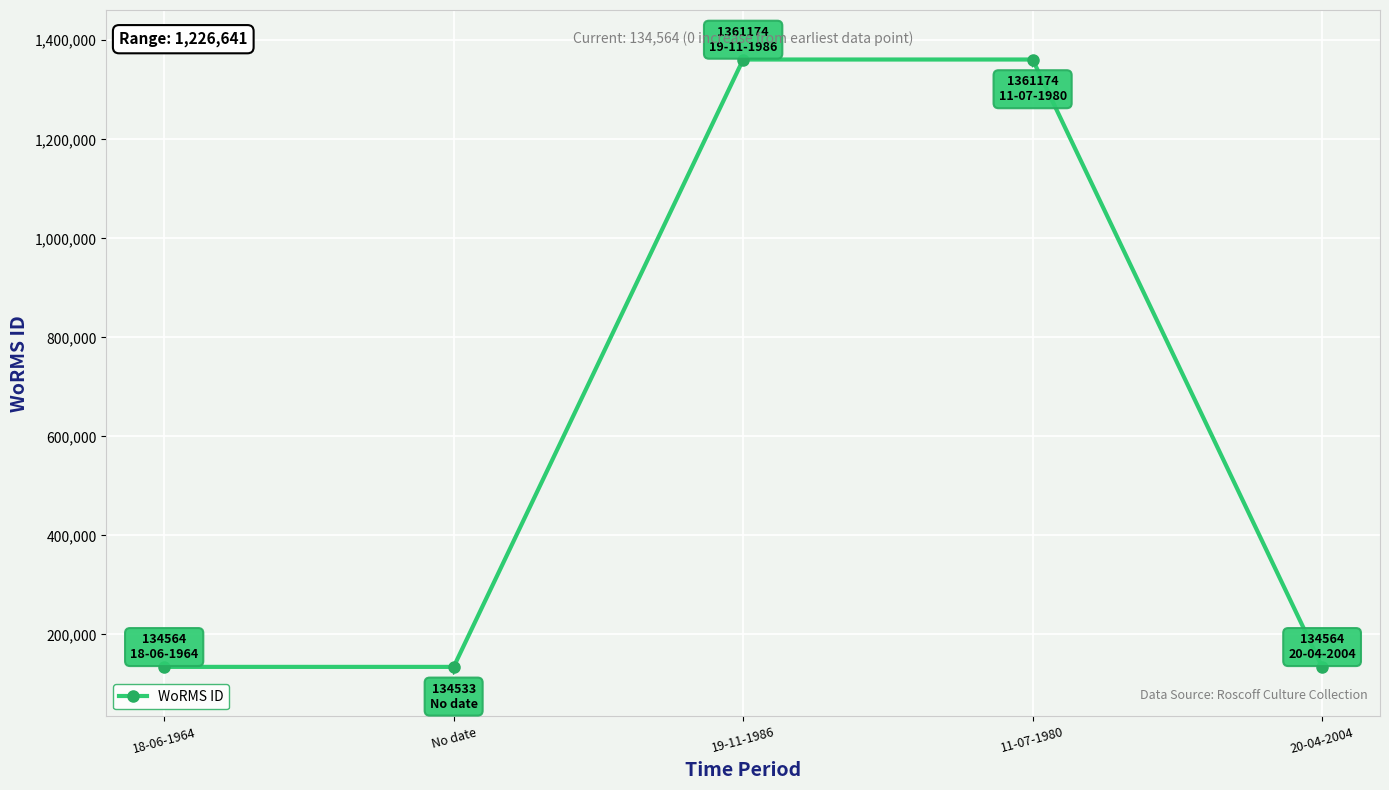

What is the label of the 1st point from the right?

20-04-2004